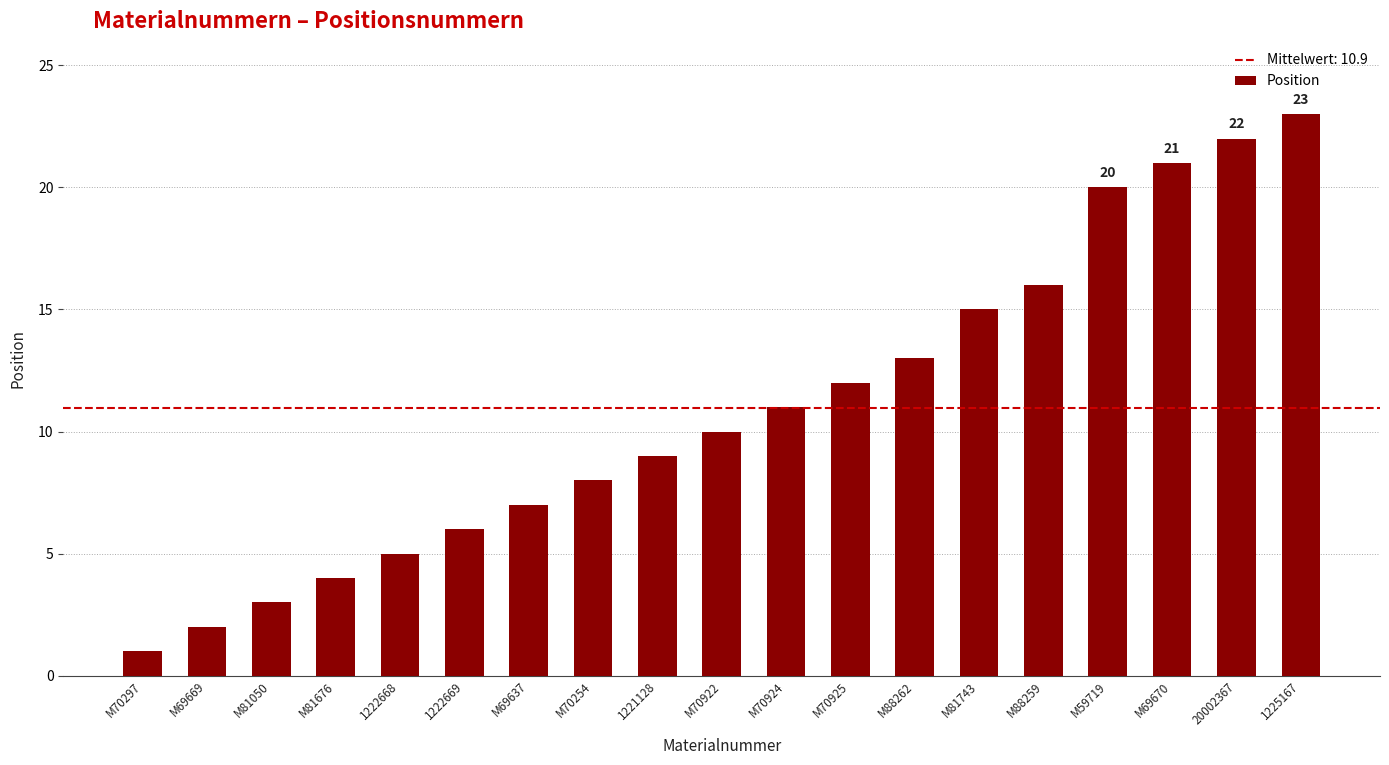

Is it true that the value at 1222669 is 10?

False